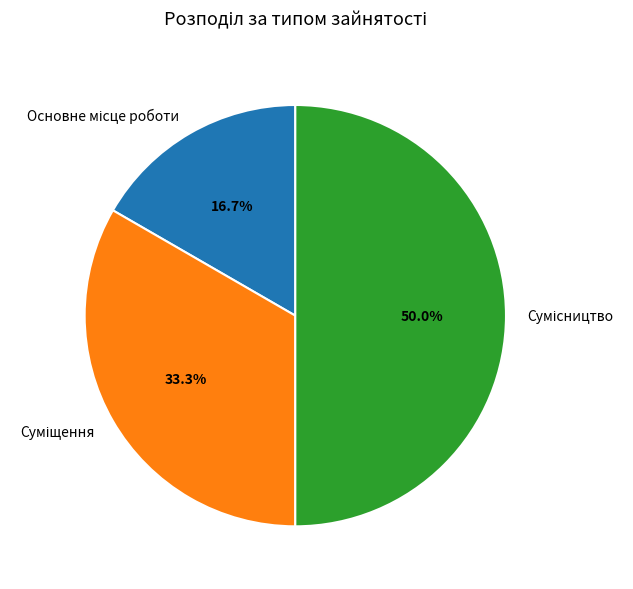

To the nearest percent, what is the average slice percentage?

33%